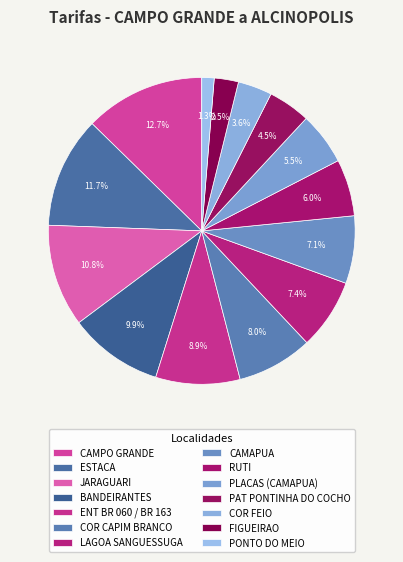

Rank the categories by value from lowest to highest.

PONTO DO MEIO, FIGUEIRAO, COR FEIO, PAT PONTINHA DO COCHO, PLACAS (CAMAPUA), RUTI, CAMAPUA, LAGOA SANGUESSUGA, COR CAPIM BRANCO, ENT BR 060 / BR 163, BANDEIRANTES, JARAGUARI, ESTACA, CAMPO GRANDE